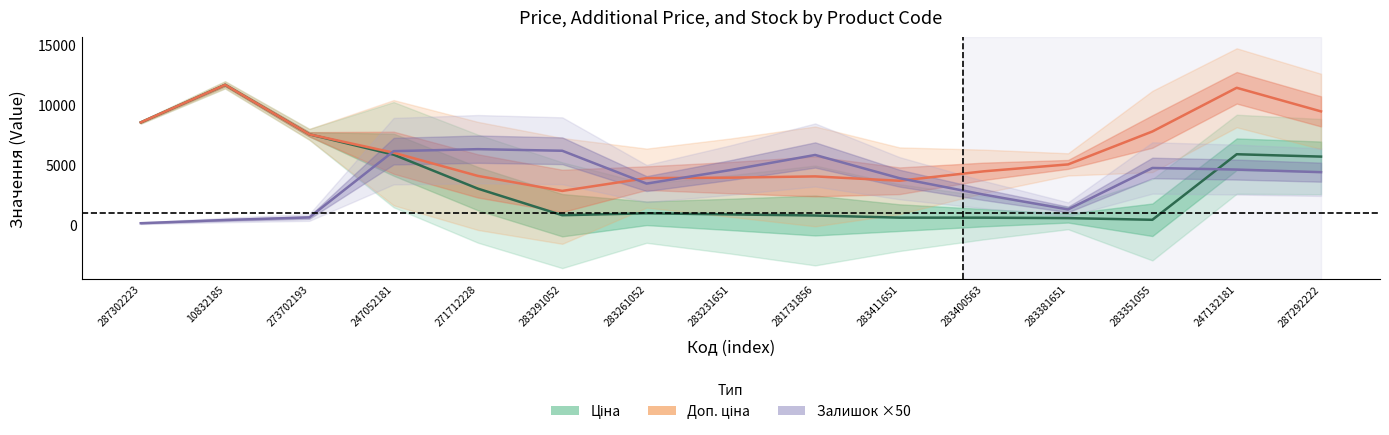

Reading left to right, list all the values displayed in this chart.

Ціна: 287302223=8546.0	10832185=11674.0	273702193=7551.4	247052181=5856.8	271712228=3027.4	283291052=816.4	283261052=976.4	283231651=883.4	281731856=793.7	283411651=614.2	283400563=610.5	283381651=575.5	283351055=436.5	247132181=5893.2	287292222=5696.8
Доп. ціна: 287302223=8546.0	10832185=11674.0	273702193=7551.4	247052181=6020.7	271712228=4087.3	283291052=2839.8	283261052=3905.6	283231651=3945.0	281731856=4048.9	283411651=3685.0	283400563=4471.4	283381651=5047.0	283351055=7787.8	247132181=11426.2	287292222=9462.1
Залишок ×50: 287302223=150.0	10832185=416.7	273702193=633.3	247052181=6150.0	271712228=6316.7	283291052=6183.3	283261052=3450.0	283231651=4583.3	281731856=5833.3	283411651=3900.0	283400563=2533.3	283381651=1300.0	283351055=4750.0	247132181=4616.7	287292222=4400.0